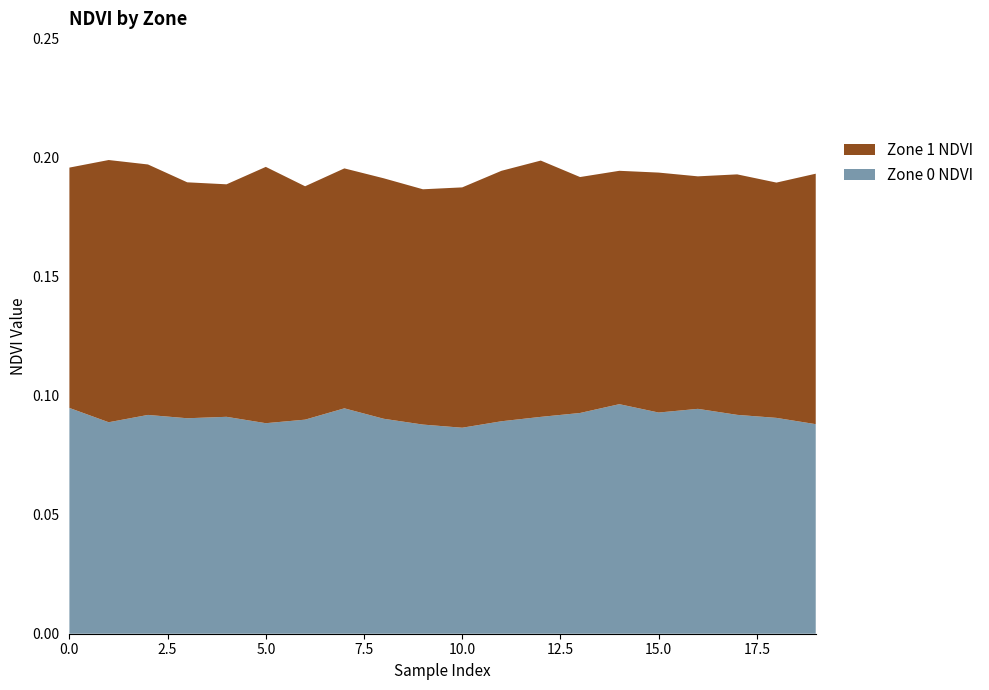

Reading left to right, extract all data points from this chart.

Zone 0 NDVI: 0.1	0.1	0.1	0.1	0.1	0.1	0.1	0.1	0.1	0.1	0.1	0.1	0.1	0.1	0.1	0.1	0.1	0.1	0.1	0.1
Zone 1 NDVI: 0.1	0.1	0.1	0.1	0.1	0.1	0.1	0.1	0.1	0.1	0.1	0.1	0.1	0.1	0.1	0.1	0.1	0.1	0.1	0.1